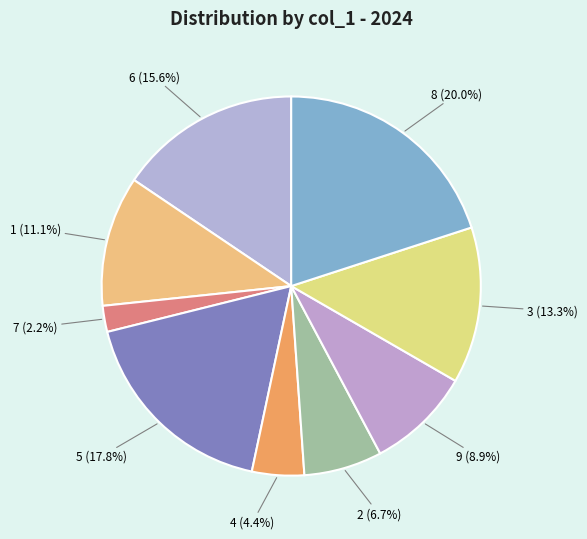

What is the smallest slice in the pie chart?

7